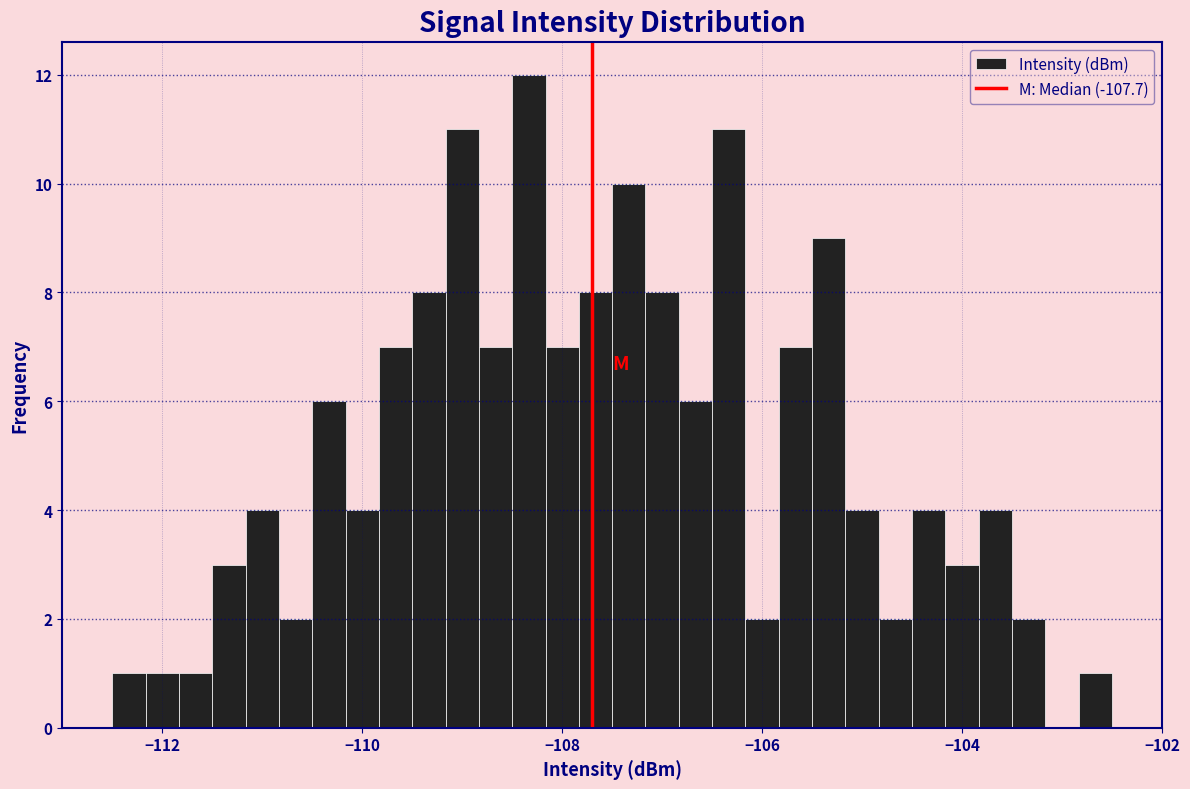

Read against the x-axis, roughly where is the centre of the tallest bar?

-108.4